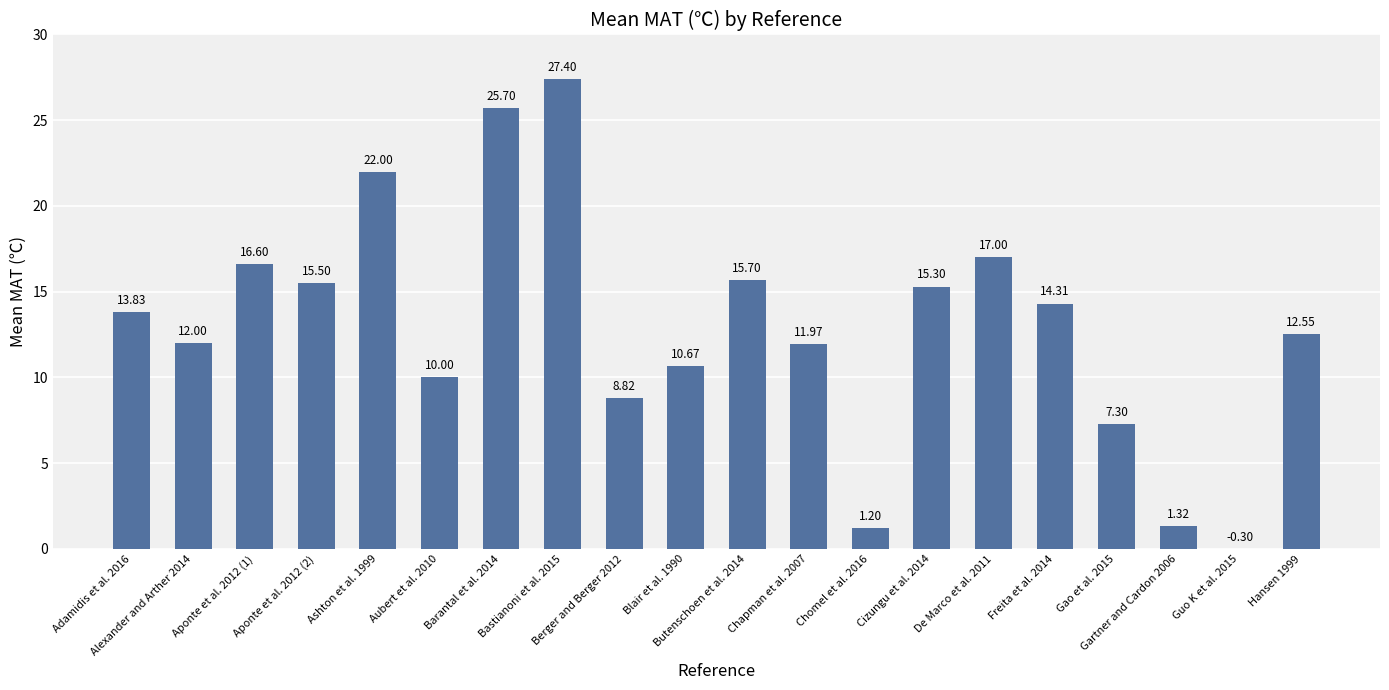

Are the bars horizontal?

No